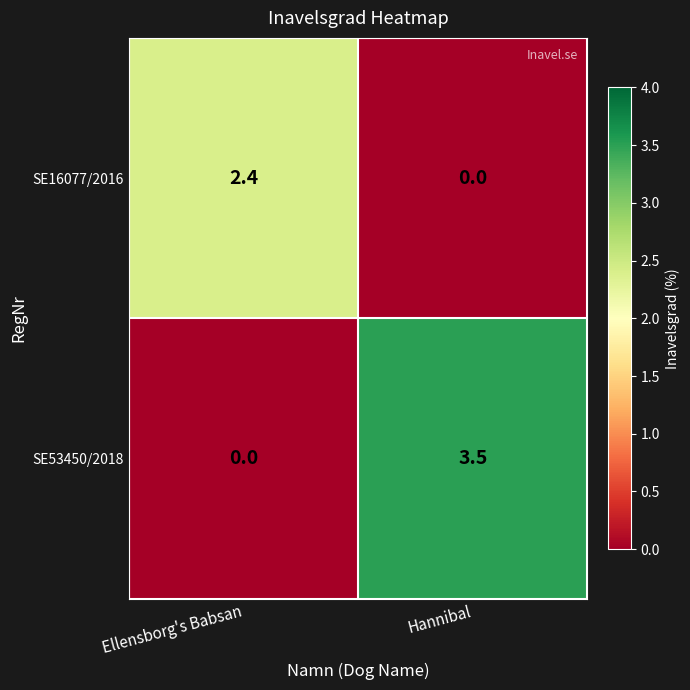

Is it true that SE53450/2018 equals 1.3 at Ellensborg's Babsan?

False